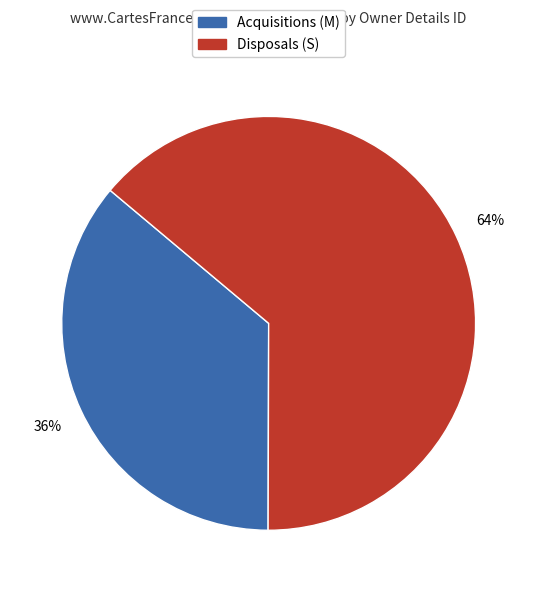

To the nearest percent, what is the average slice percentage?

50%